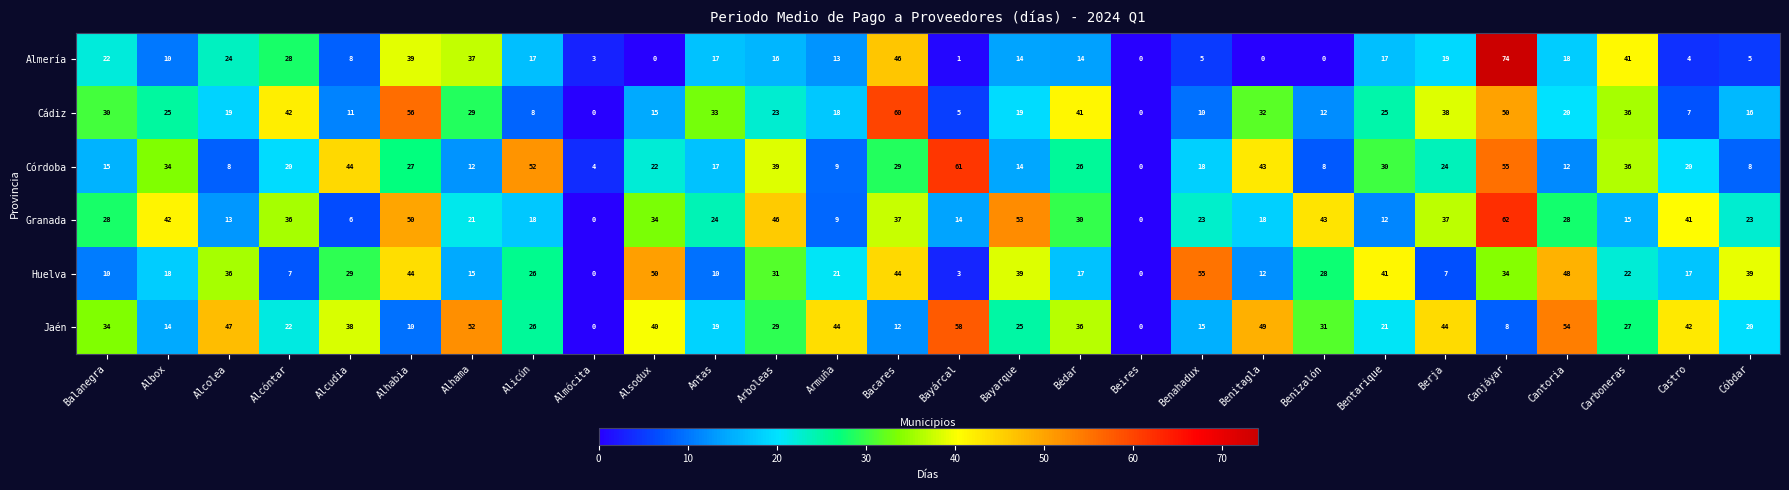

What is the difference between the second highest and minimum values in the Cádiz series?

56